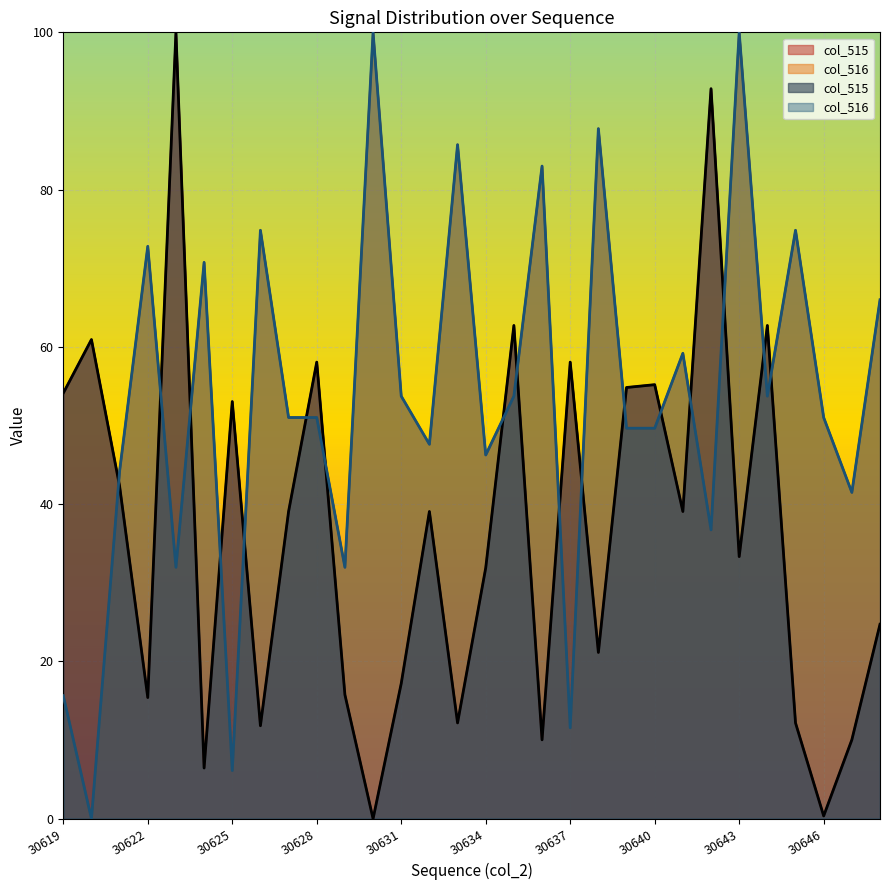

Reading right to left, extract all data points from this chart.

col_515: 30648=24.7	30647=10.0	30646=0.4	30645=12.2	30644=62.7	30643=33.3	30642=92.8	30641=39.1	30640=55.2	30639=54.8	30638=21.1	30637=58.1	30636=10.0	30635=62.7	30634=31.9	30633=12.2	30632=39.1	30631=17.2	30630=0.0	30629=15.8	30628=58.1	30627=39.1	30626=11.8	30625=53.0	30624=6.5	30623=100.0	30622=15.4	30621=42.3	30620=60.9	30619=54.1
col_516: 30648=66.0	30647=41.5	30646=51.0	30645=74.8	30644=53.7	30643=100.0	30642=36.7	30641=59.2	30640=49.7	30639=49.7	30638=87.8	30637=11.6	30636=83.0	30635=53.7	30634=46.3	30633=85.7	30632=47.6	30631=53.7	30630=100.0	30629=32.0	30628=51.0	30627=51.0	30626=74.8	30625=6.1	30624=70.7	30623=32.0	30622=72.8	30621=44.2	30620=0.0	30619=15.6